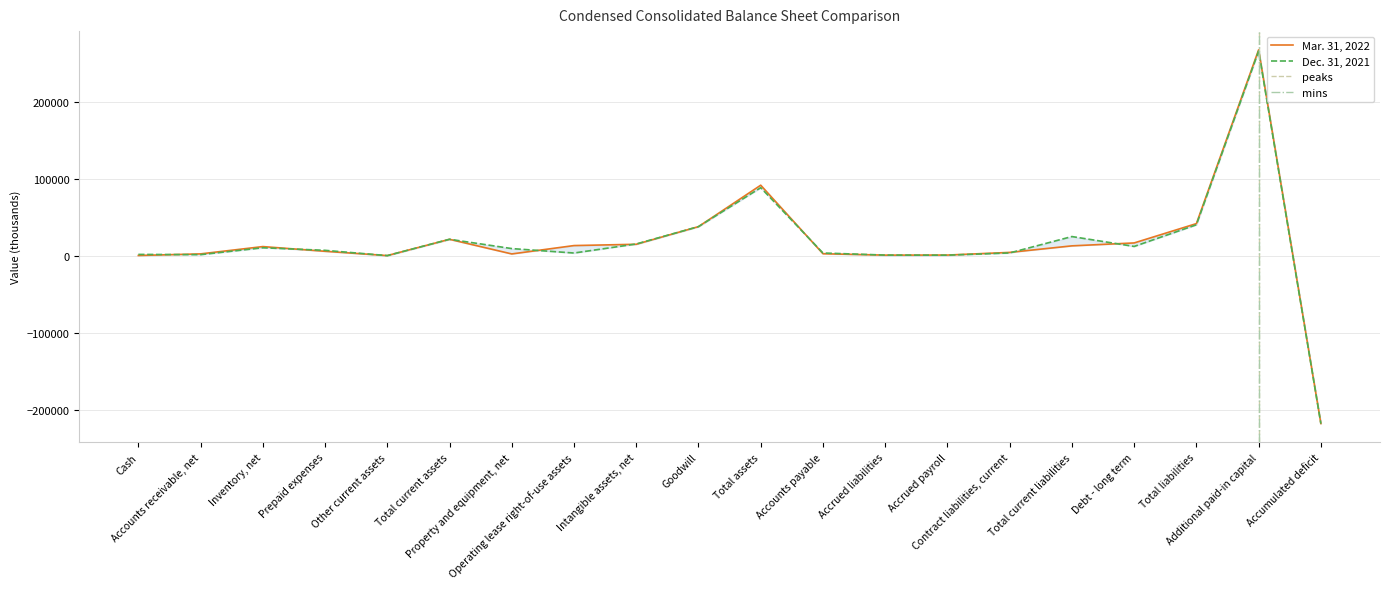

How many negative values does the Mar. 31, 2022 series have?

1